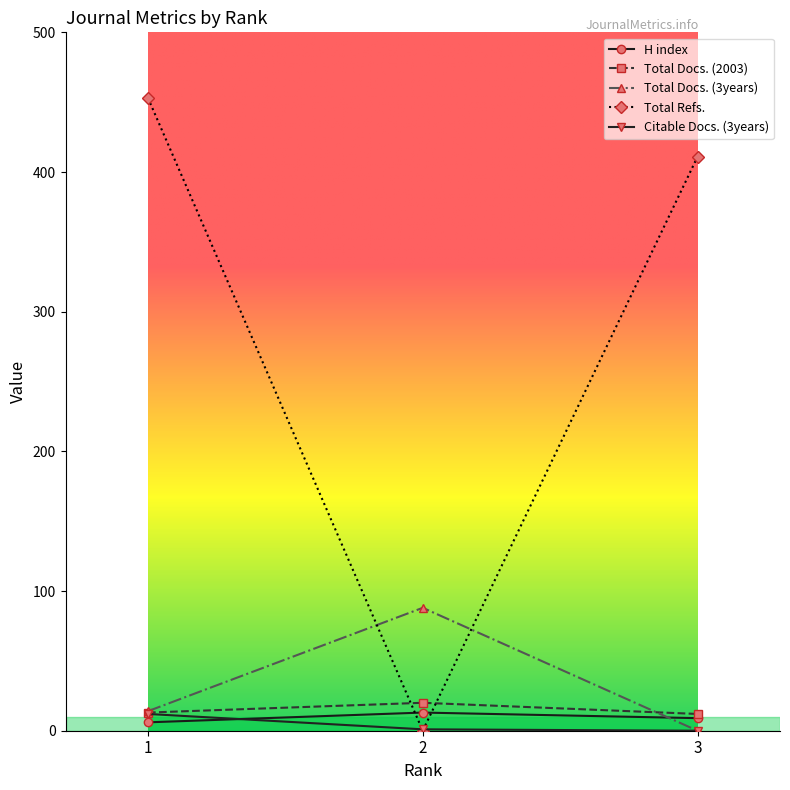

How many distinct data groups are displayed?

5